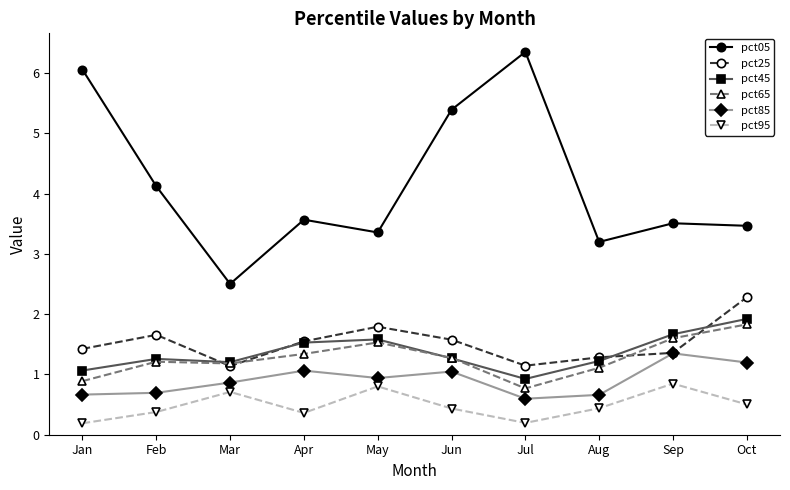

True or false: pct25 has more than 1 points higher than both neighbors.

True